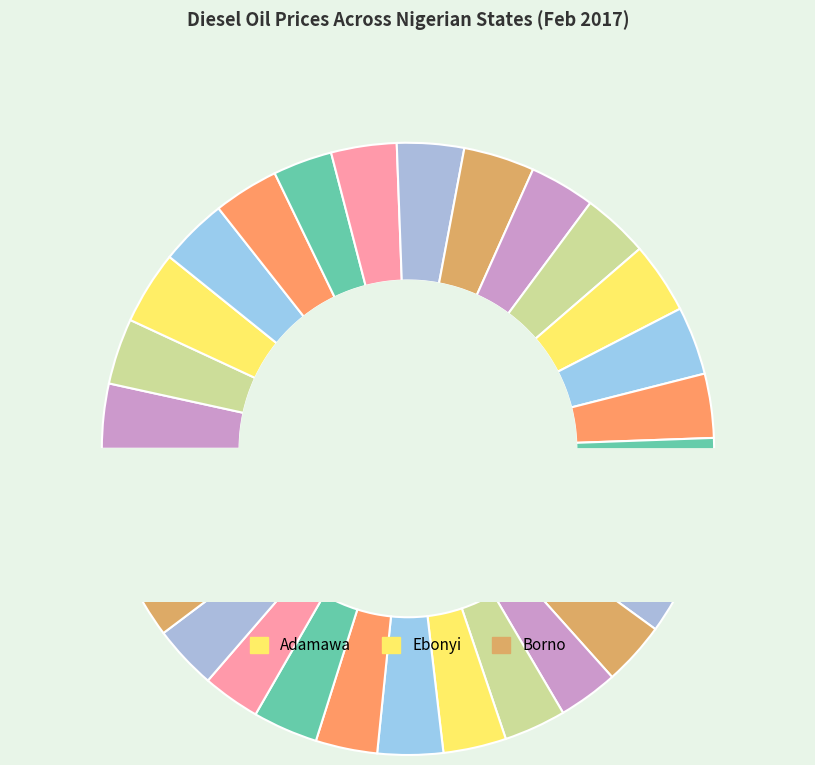

Which category has the biggest portion of the pie?

Adamawa